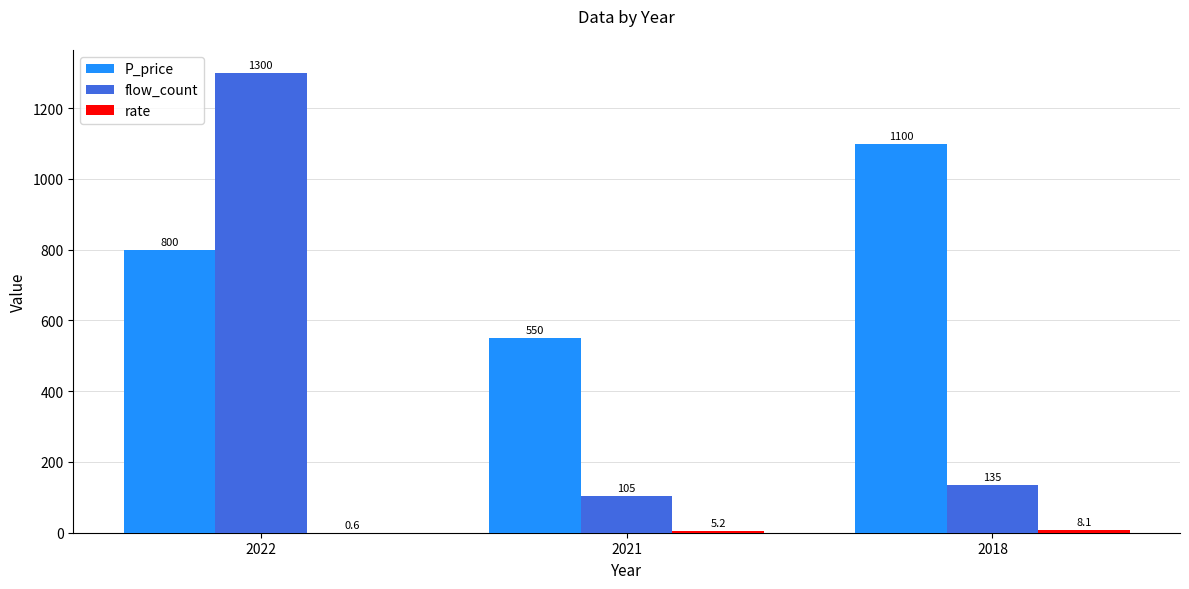

The P_price series shows 350.3 at 2021. True or false?

False